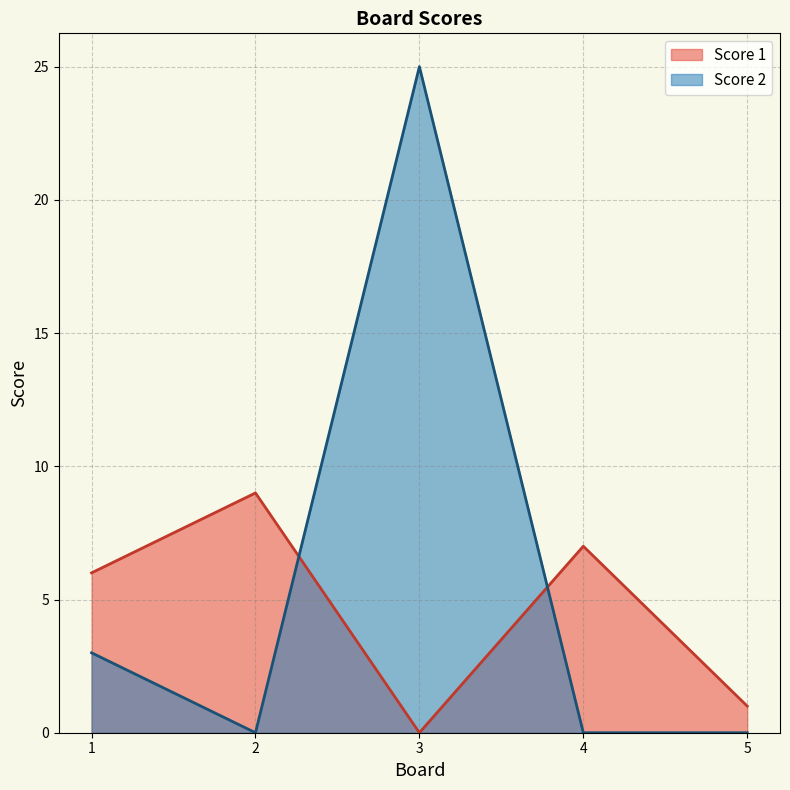

At how many categories does at least one series exceed 3?

4